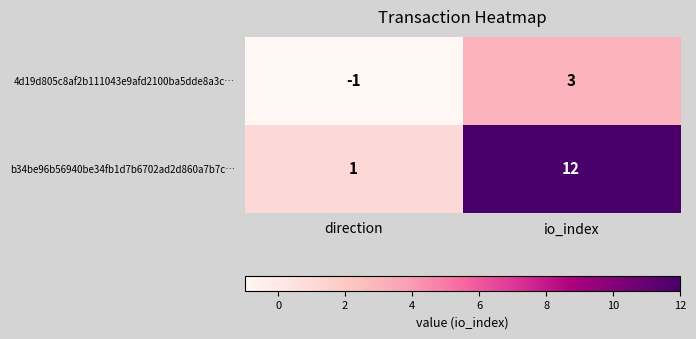

True or false: 4d19d805c8af2b111043e9afd2100ba5dde8a3c… has a value of -1 at direction.

True